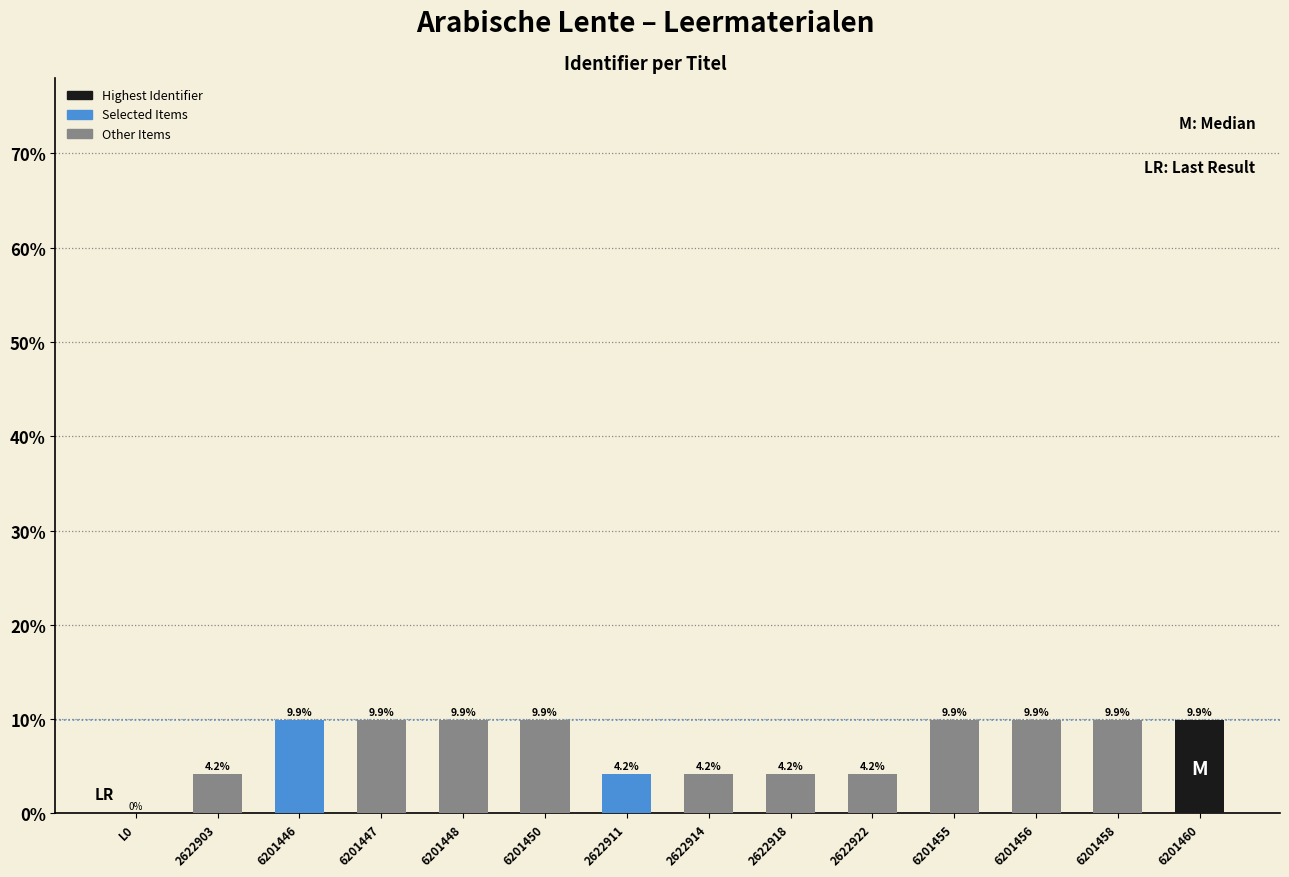

Does the chart contain stacked bars?

No